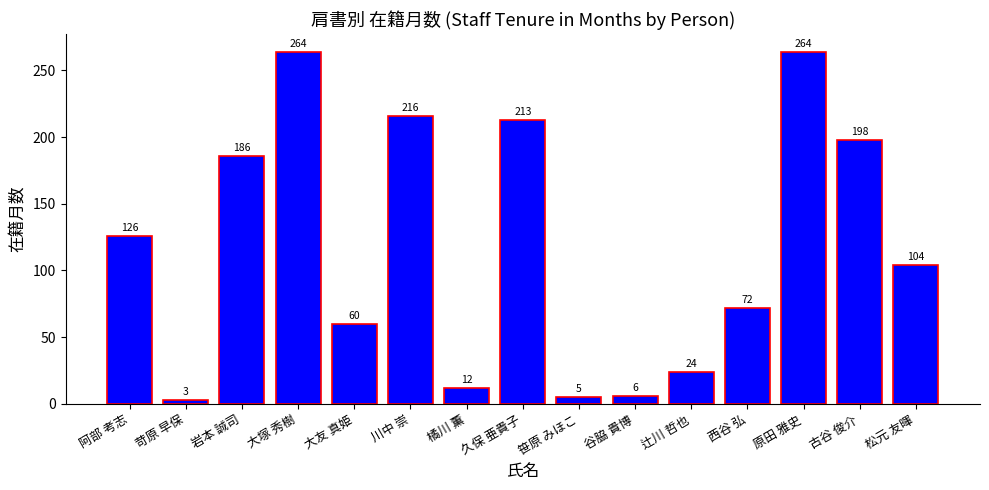

What is the smallest value displayed?

3